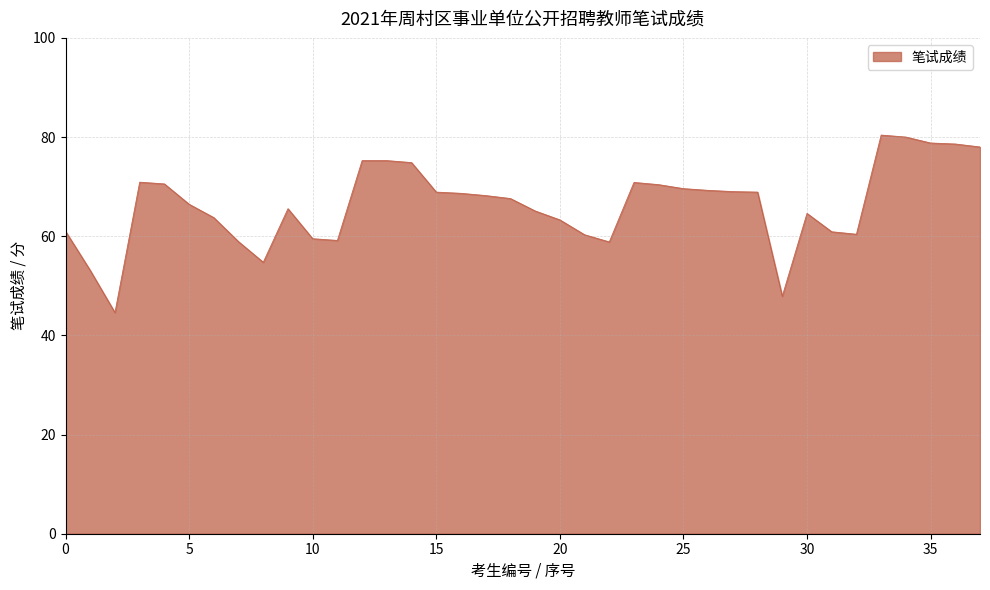

What is the maximum value shown in the chart?

80.4